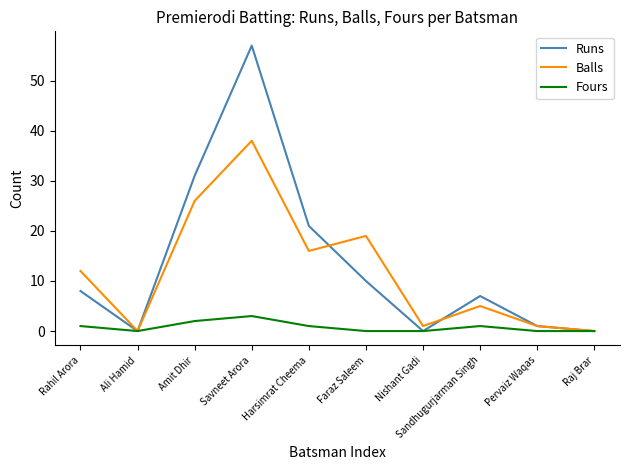

At which category is the sum across all series the highest?

Savneet Arora